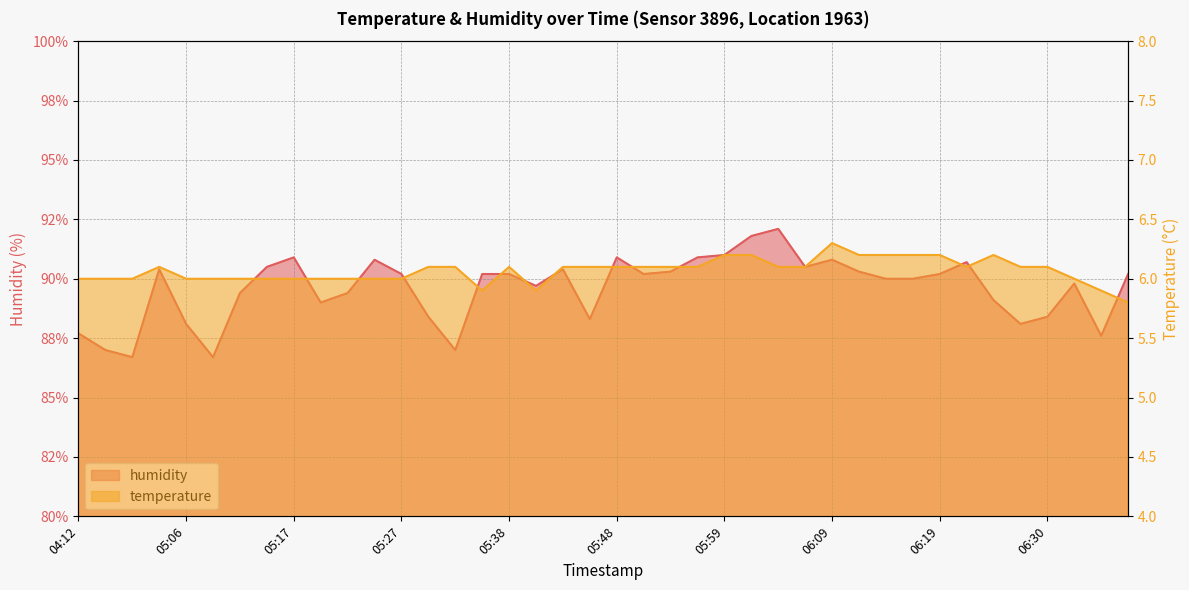

At which label is humidity closest to 89?

05:20